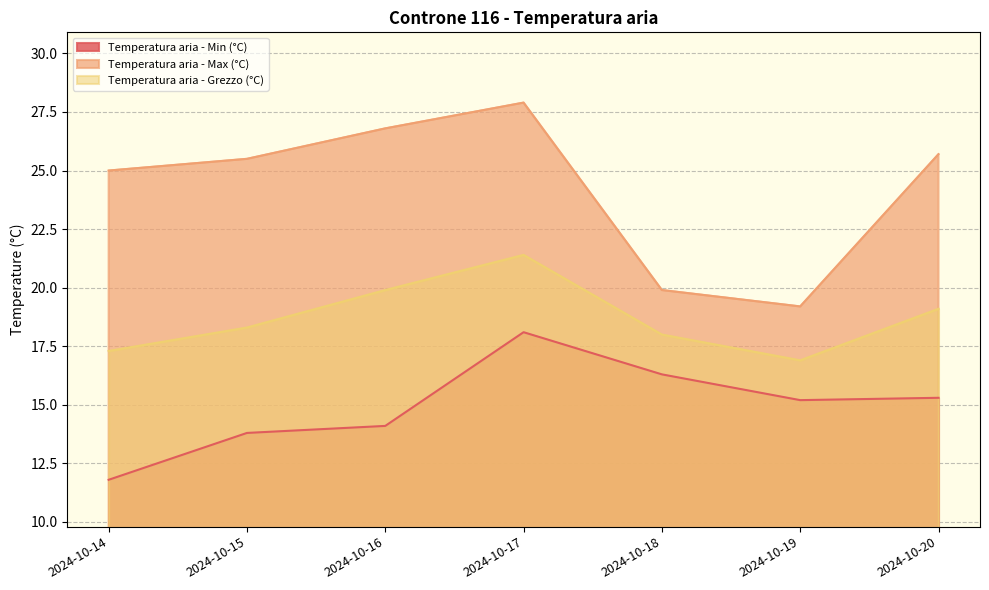

The Temperatura aria - Max (°C) series shows 14.3 at 2024-10-16. True or false?

False